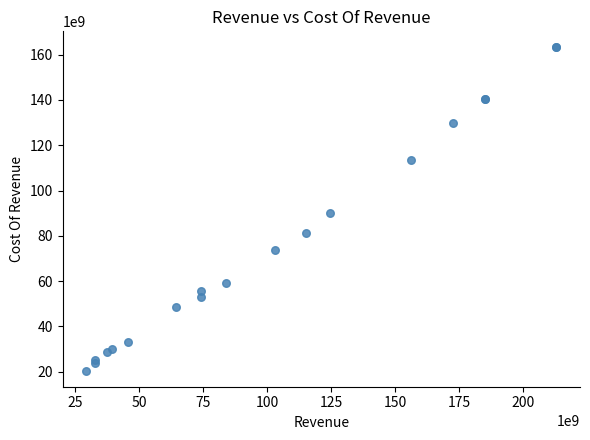

What Y value in the scatter plot is closest to 91855900000?

89981300000